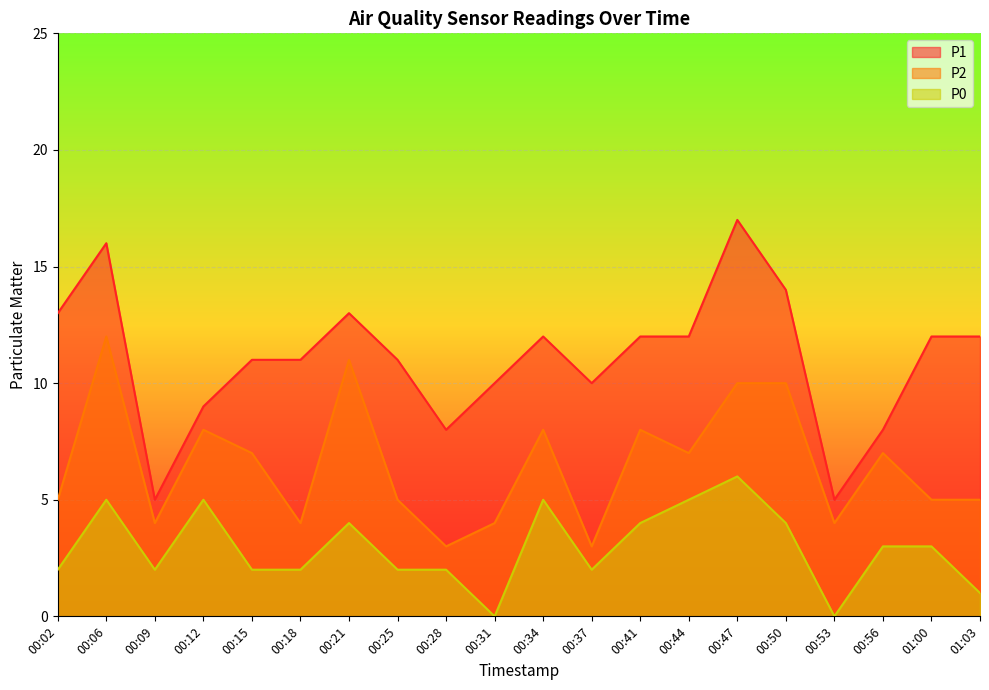

What is the spread (max minus min) of values at 00:37?

8